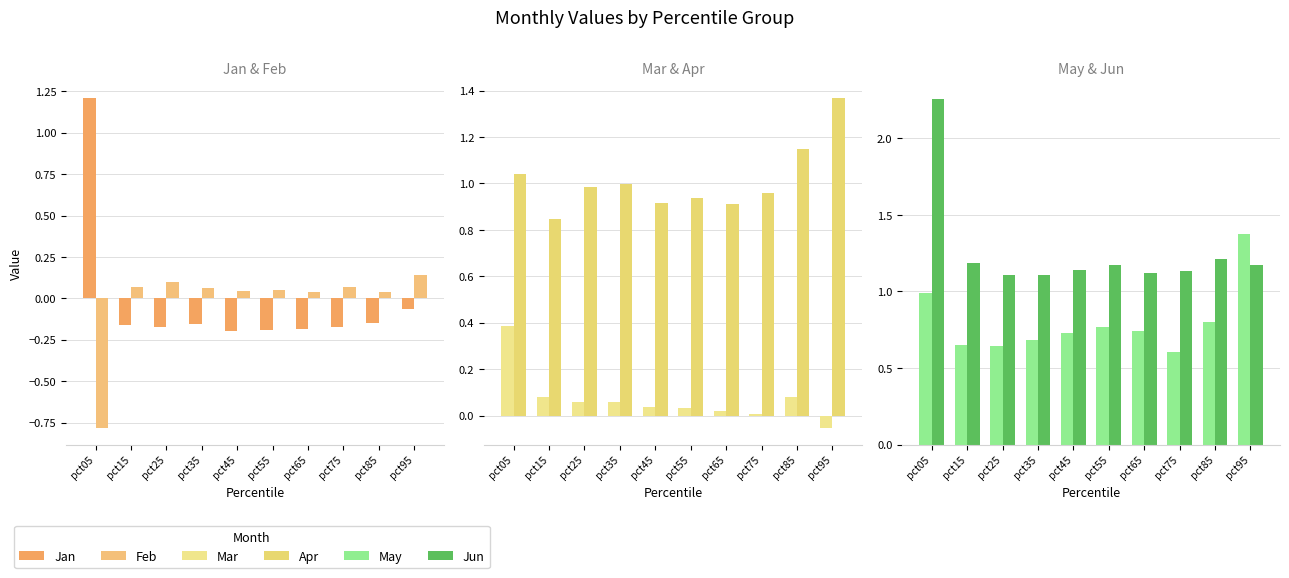

List the labels in order of Jun value, largest first.

pct05, pct85, pct15, pct95, pct55, pct45, pct75, pct65, pct25, pct35